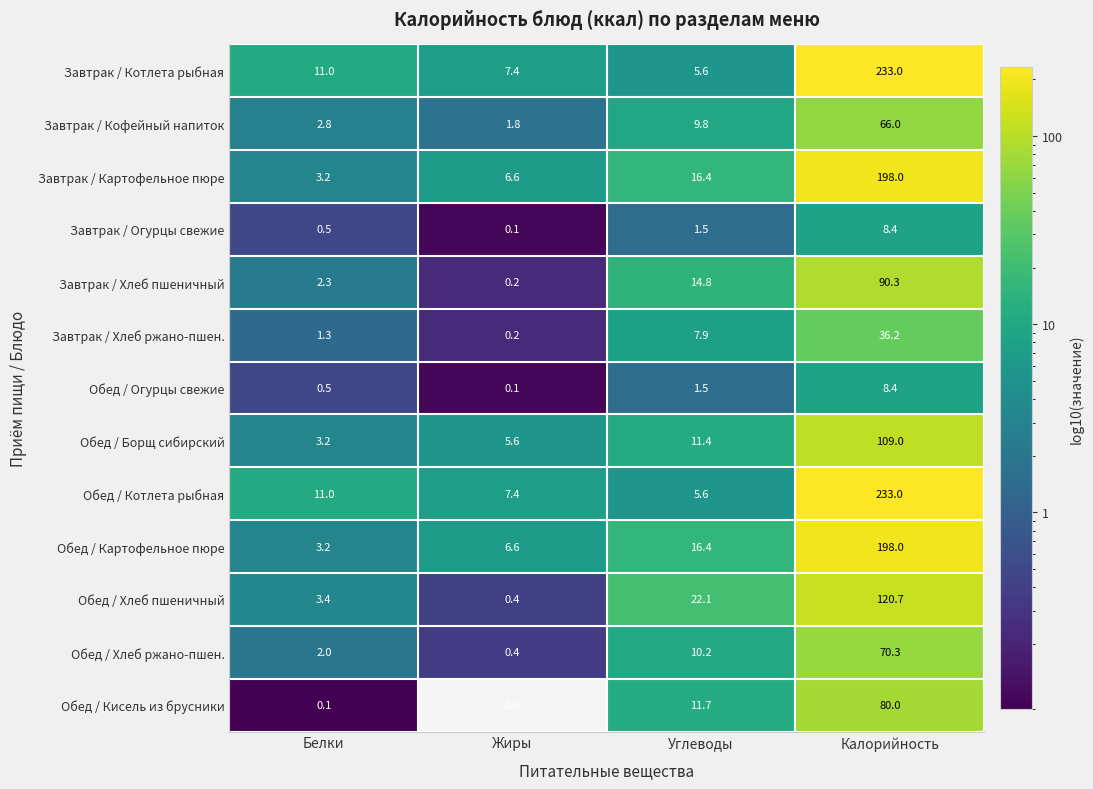

What is the total value across all series at Жиры?

36.8